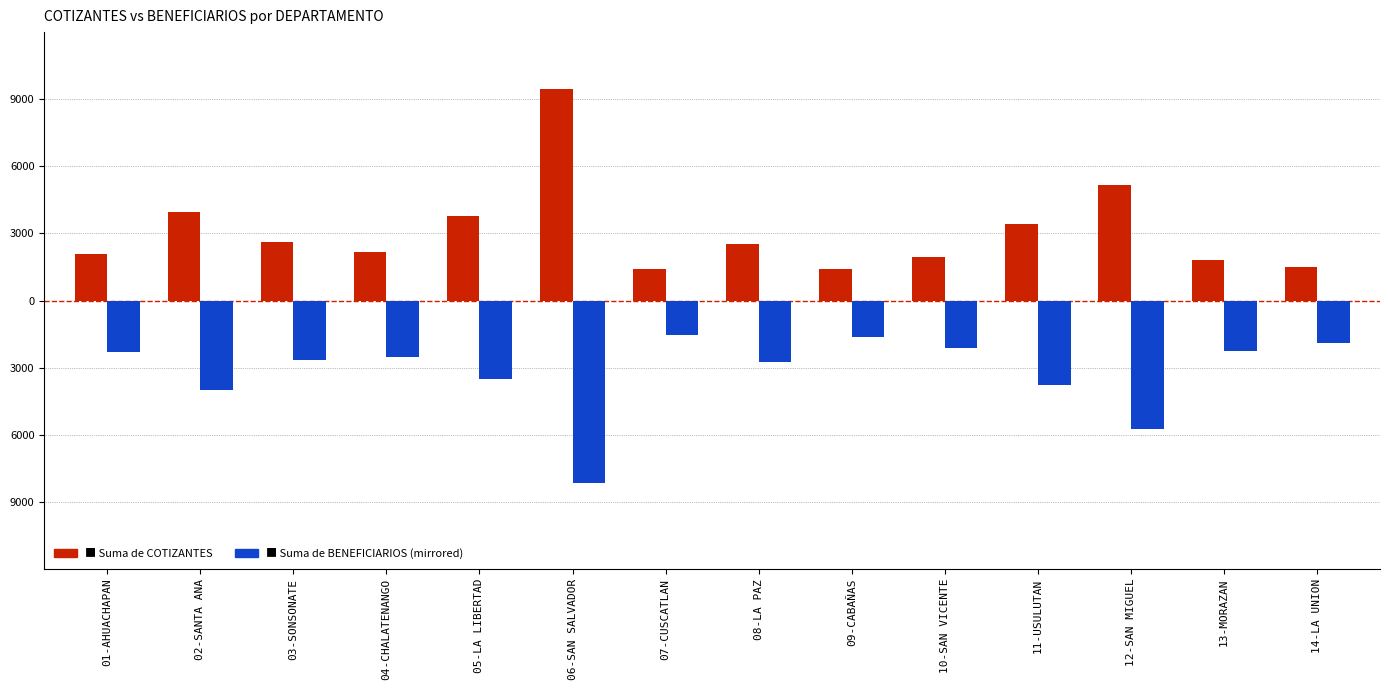

Are the bars grouped side by side (vs. stacked)?

Yes